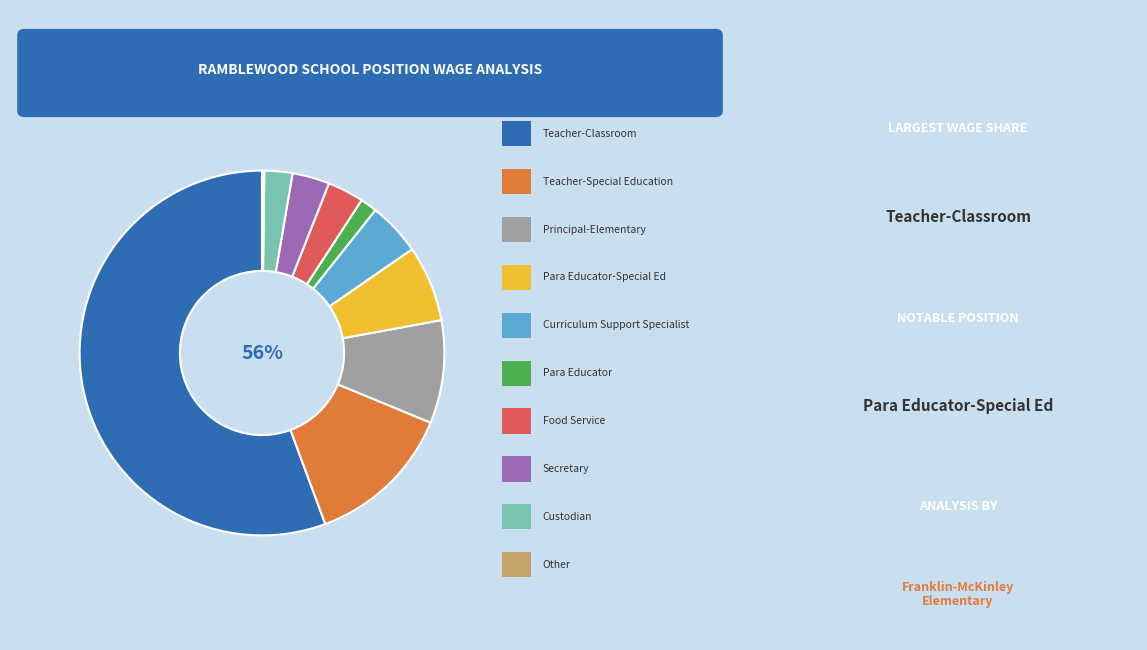

Which has a higher value, Curriculum Support Specialist or Secretary?

Curriculum Support Specialist